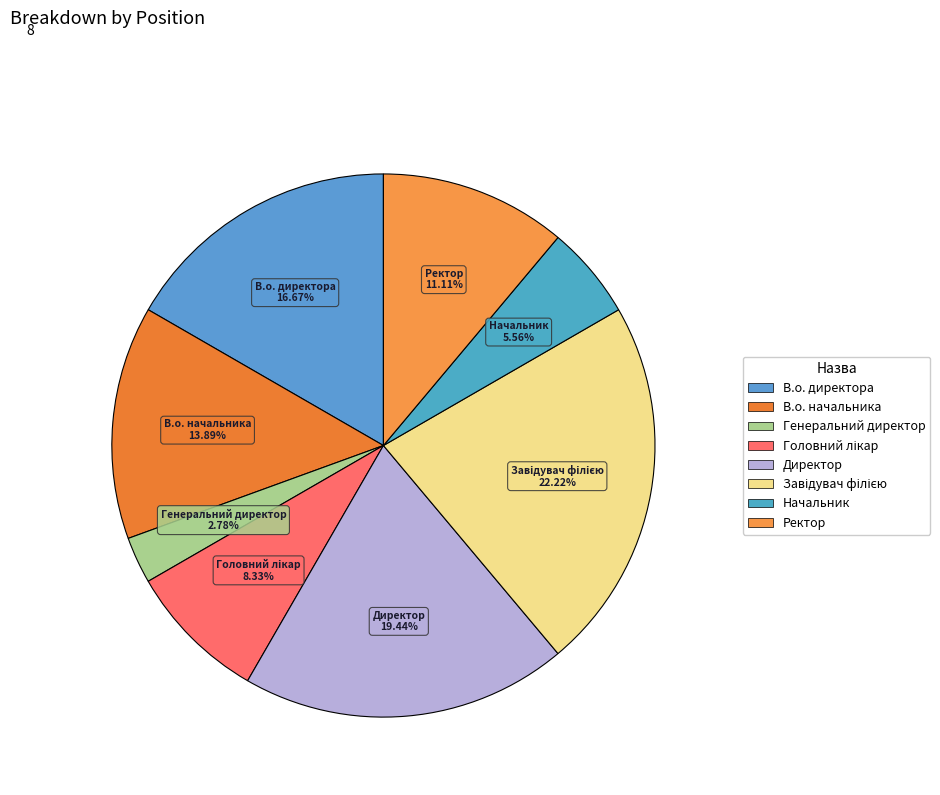

True or false: Начальник accounts for 6% of the total.

True